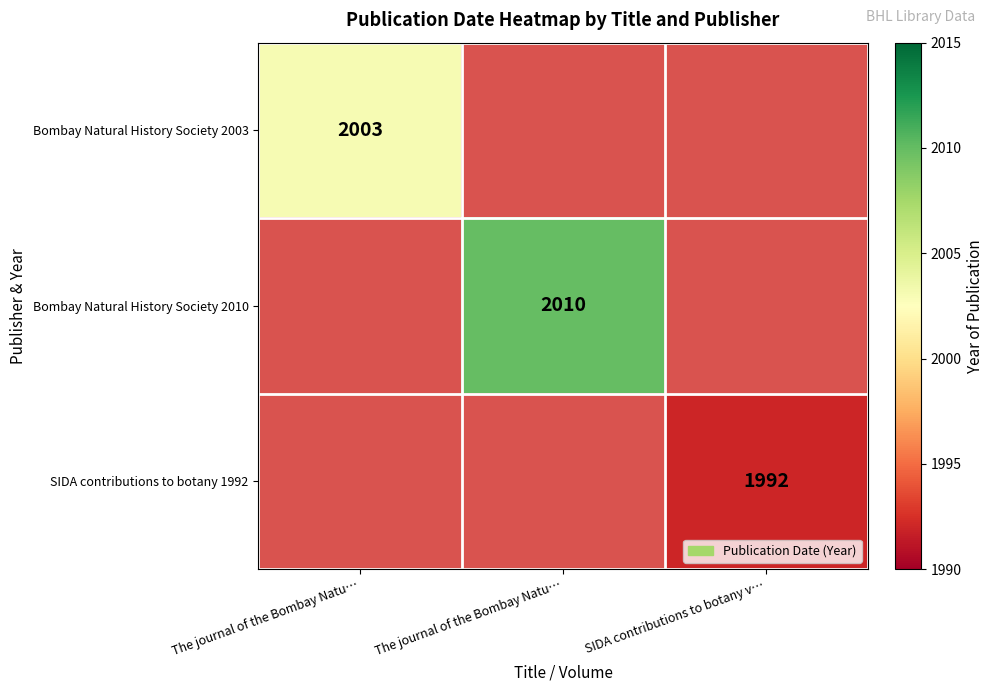

At how many categories does at least one series exceed 1999?

2